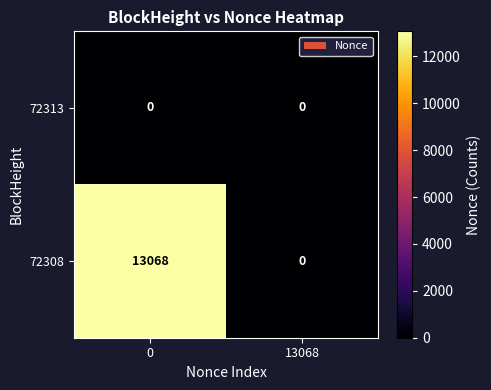

What is the maximum value shown in the chart?

13068